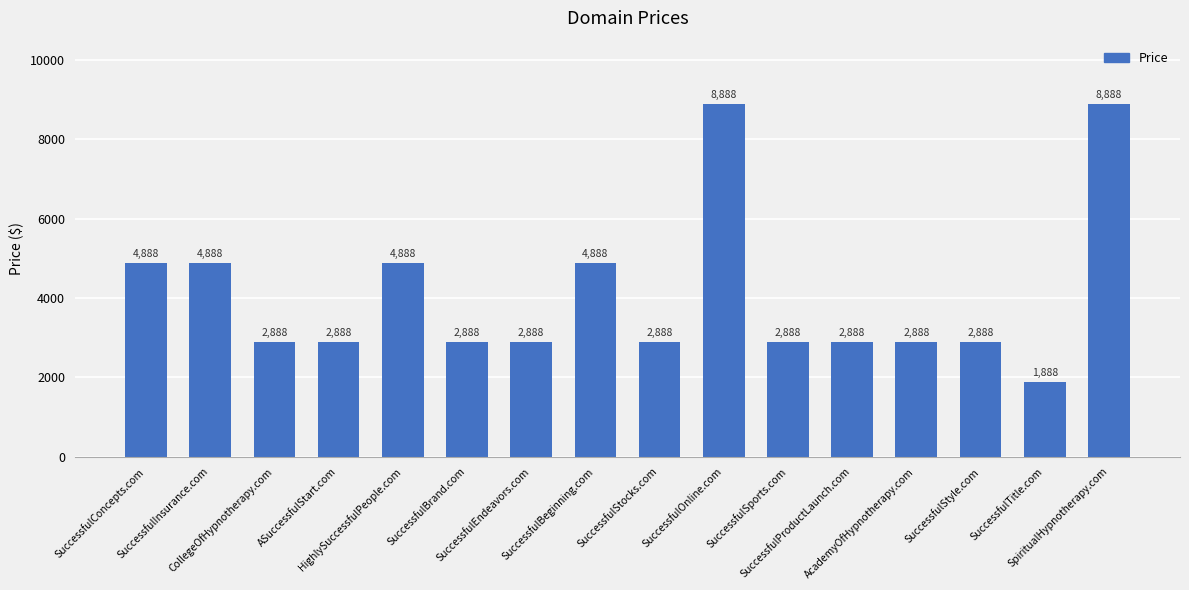

What is the value of the 7th bar from the left?

2888